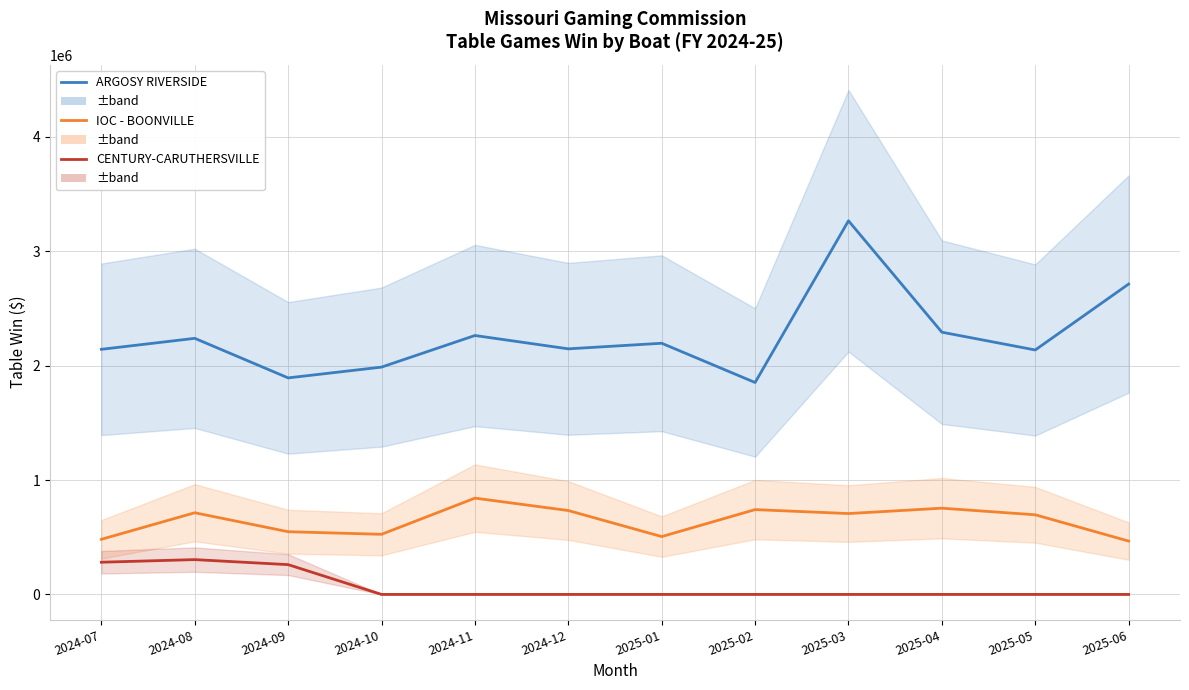

What is the difference between the IOC - BOONVILLE values at 2025-01 and 2025-06?

39268.5